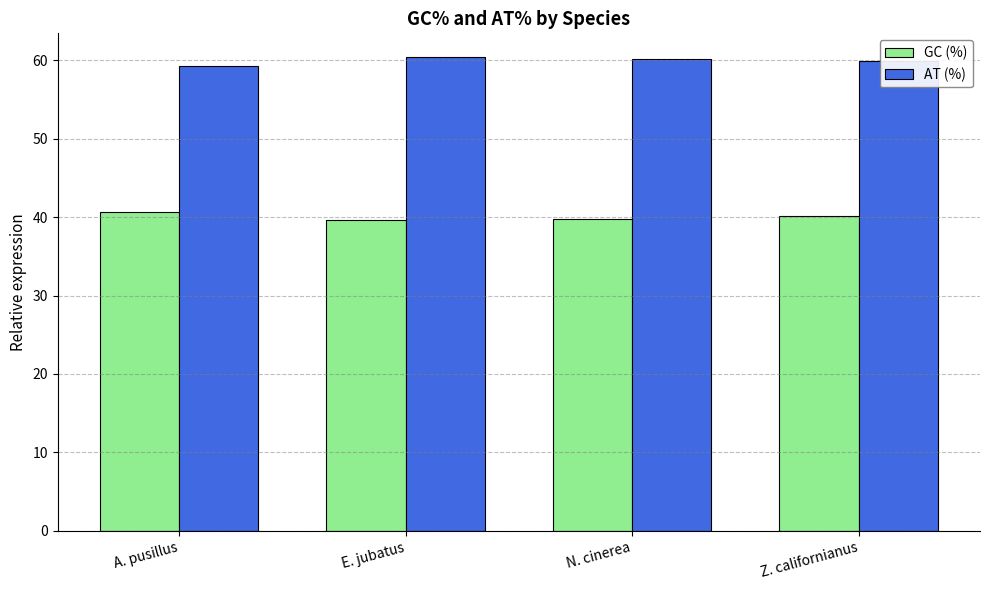

What is the label of the 4th bar from the right?

A. pusillus